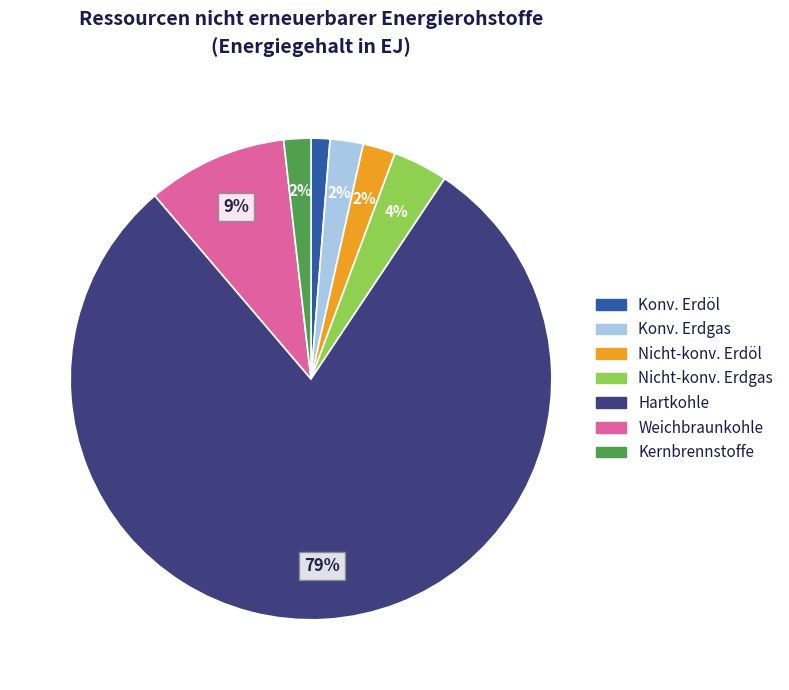

How many slices are in this pie chart?

7